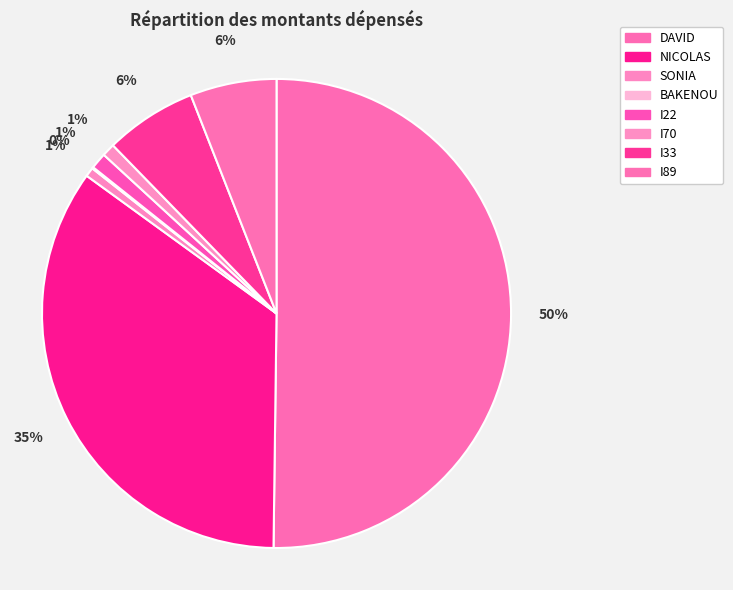

Count the number of slices in the pie.

8